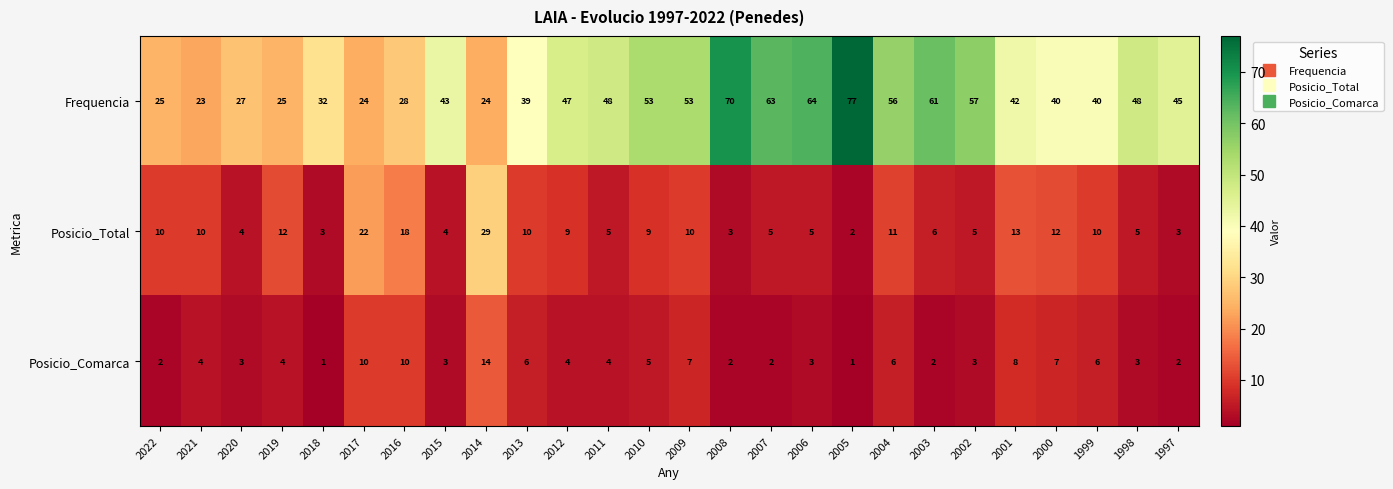

What is the total value across all series at 2007?

70